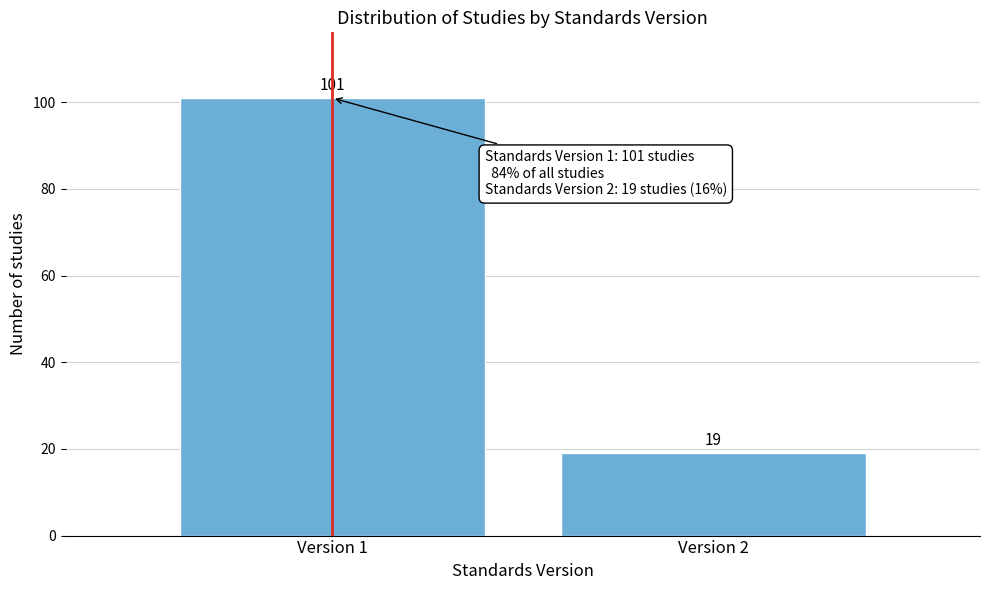

Reading right to left, list all the values displayed in this chart.

Version 2=19	Version 1=101